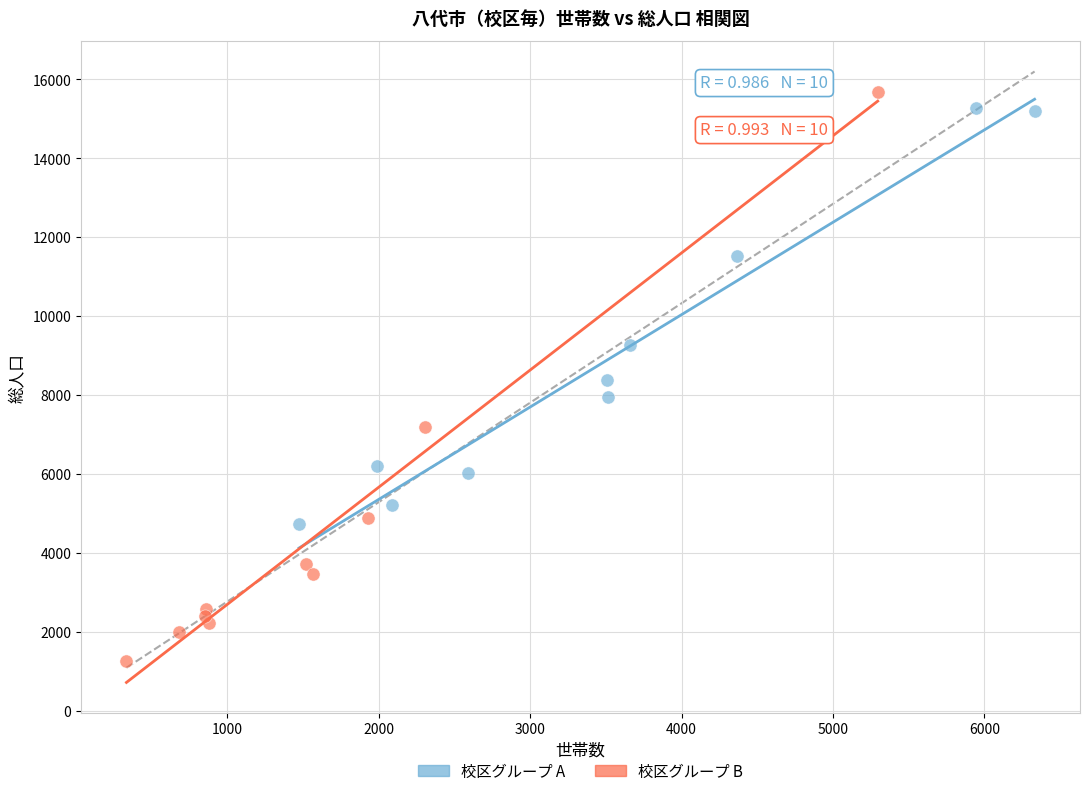

Which series reaches the minimum Y coordinate?

校区グループ B